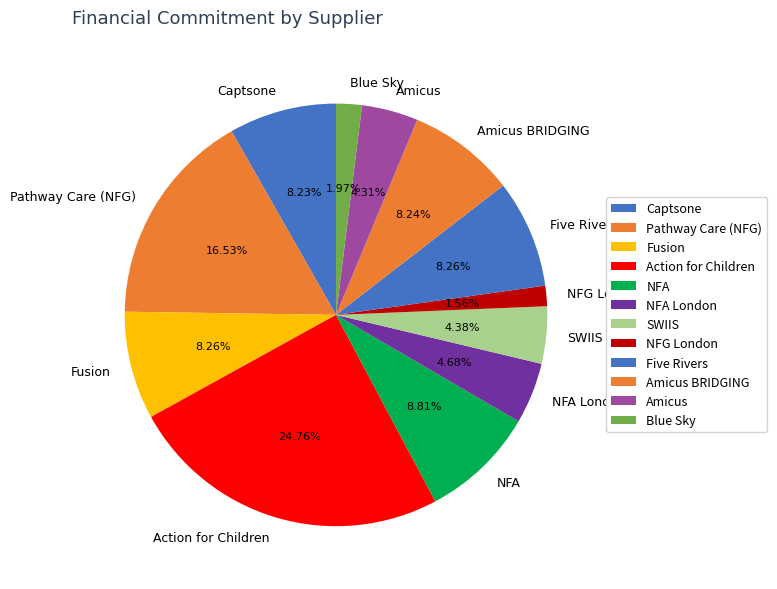

The Pathway Care (NFG) slice represents 21% of the pie. True or false?

False